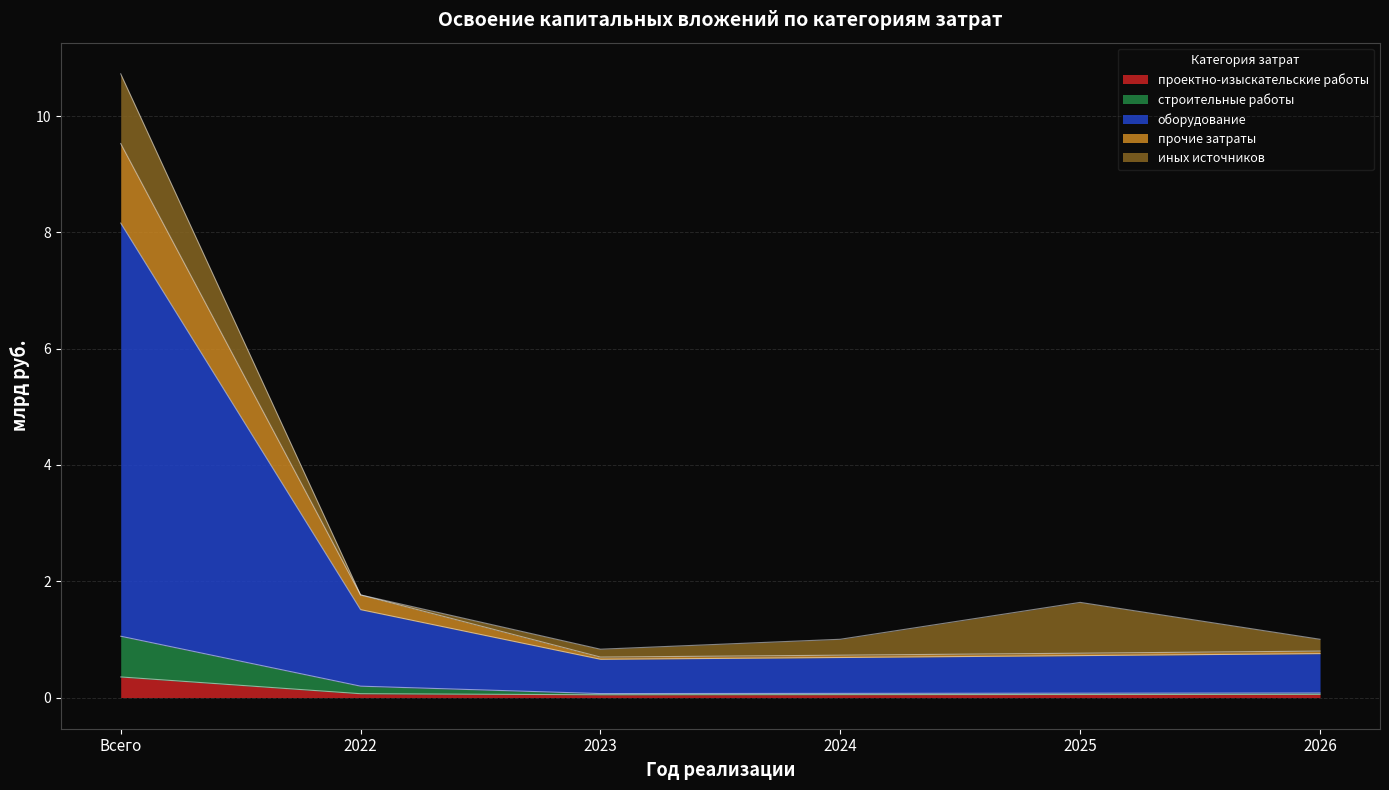

Rank the categories by прочие затраты value from lowest to highest.

2023, 2024, 2025, 2026, 2022, Всего